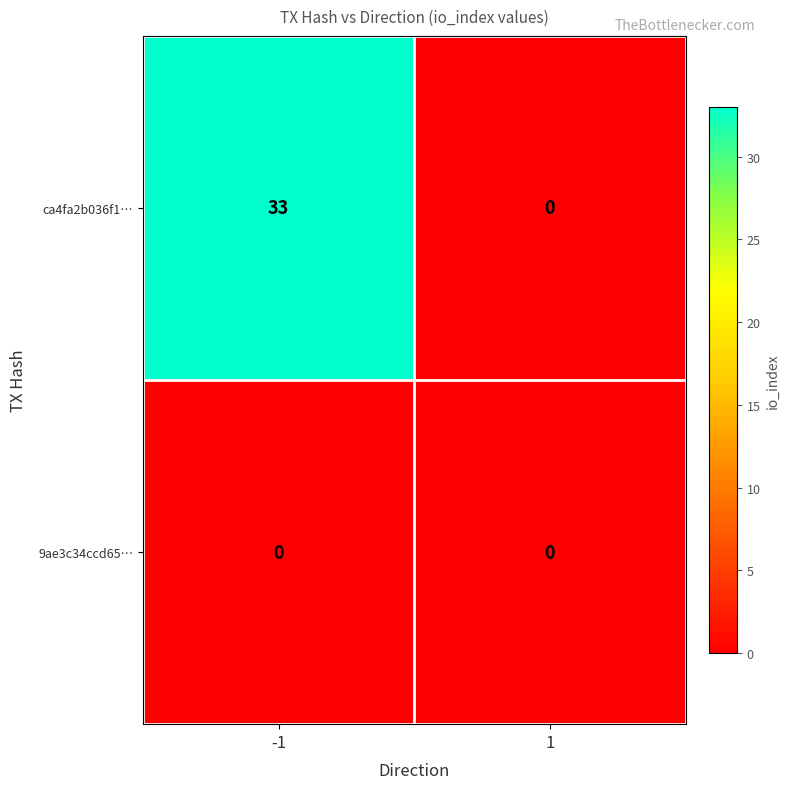

Between -1 and 1, which series saw the biggest shift?

ca4fa2b036f1…